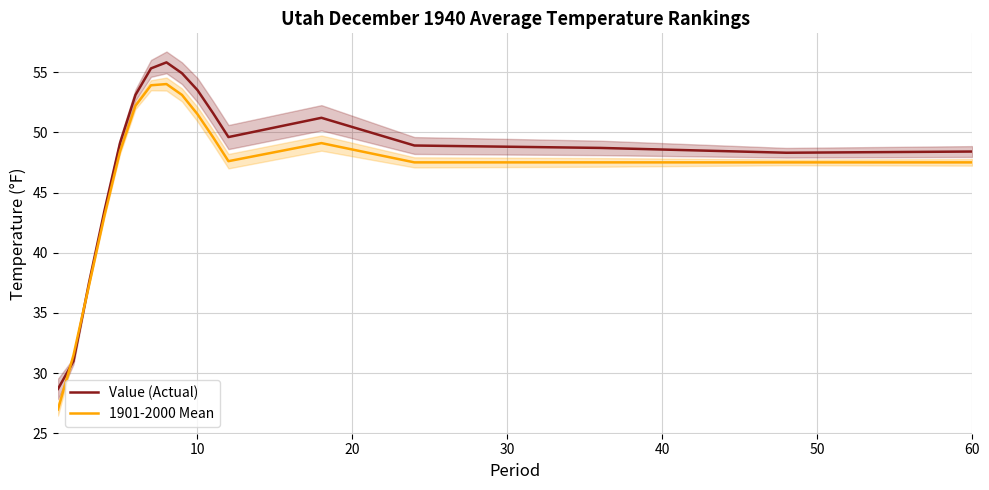

What is the highest value of the 1901-2000 Mean series?

54.0